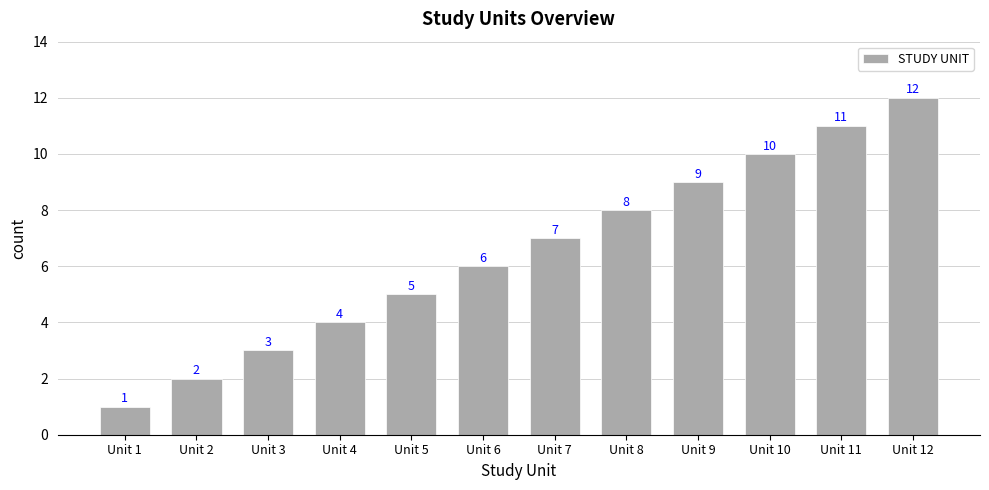

What is the sum of all values?

78